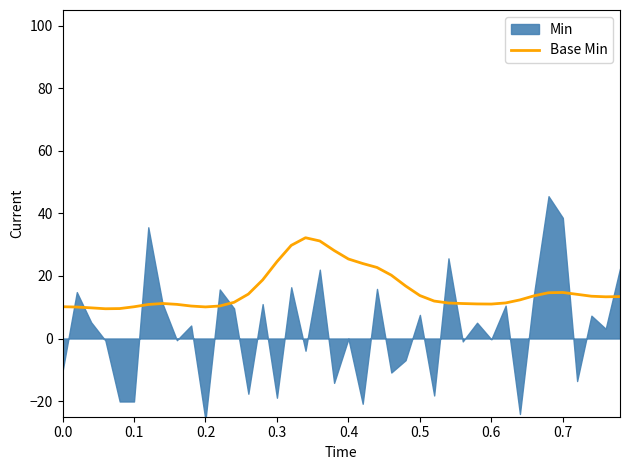

What is the sum of all values?

613.9